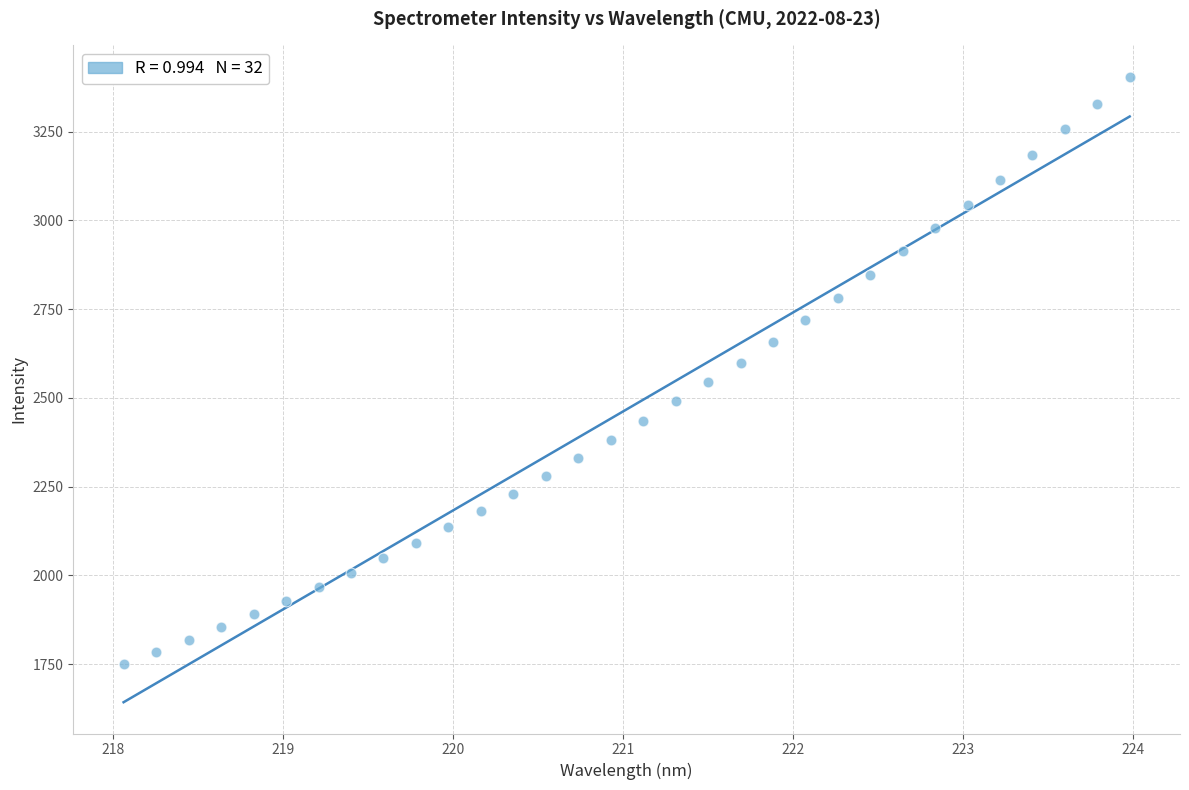

What is the range of X values (max minus min)?

5.9